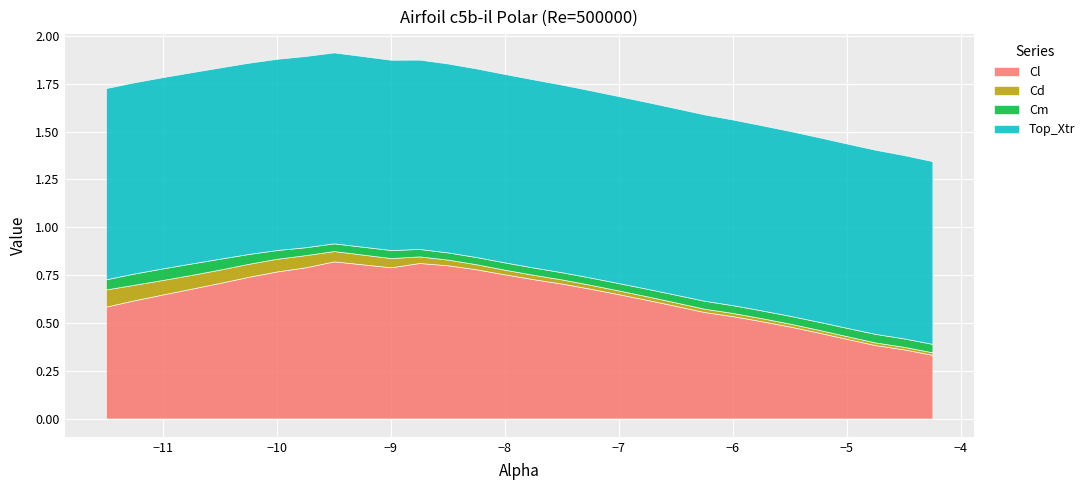

What is the label of the 7th point from the left?

-10.0